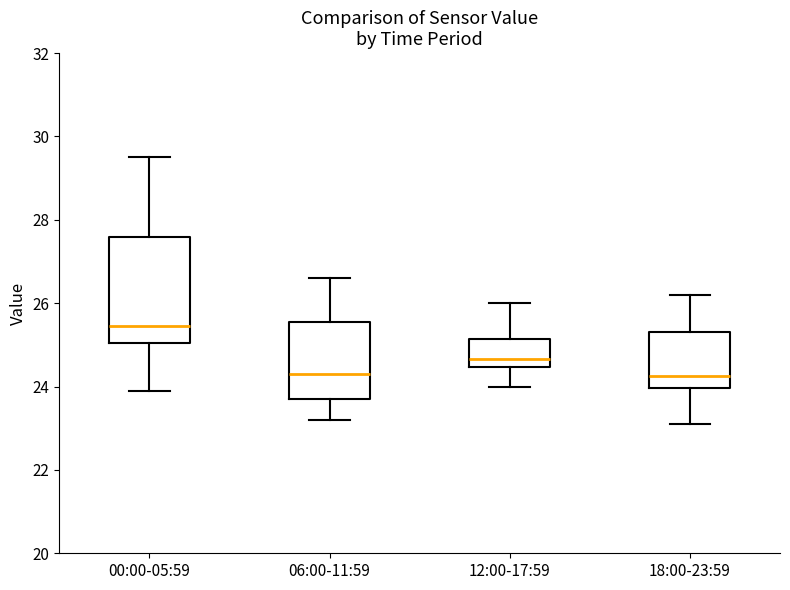

Which box has the highest median line?

00:00-05:59